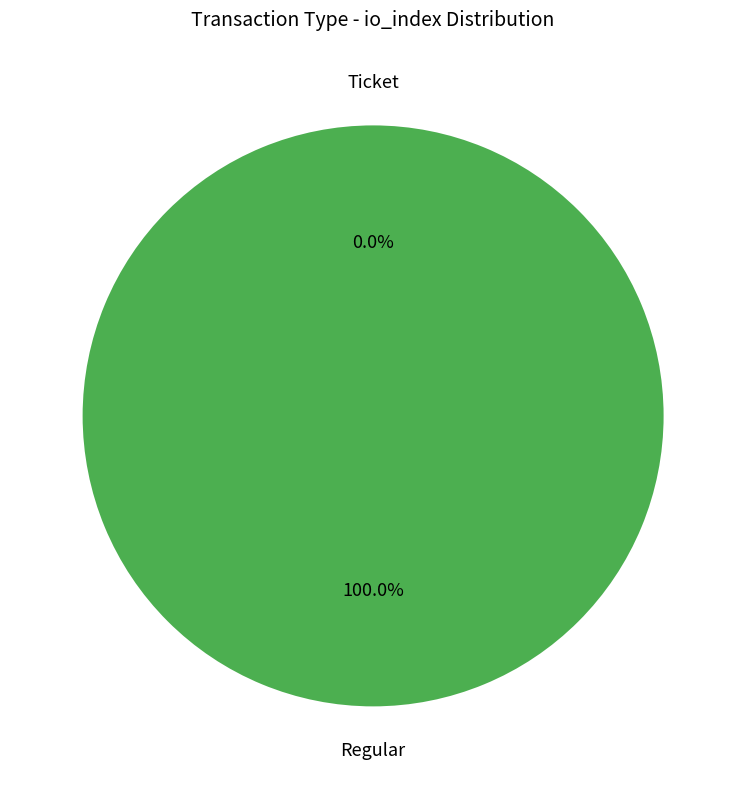

What percentage is the Regular slice, to the nearest percent?

100%